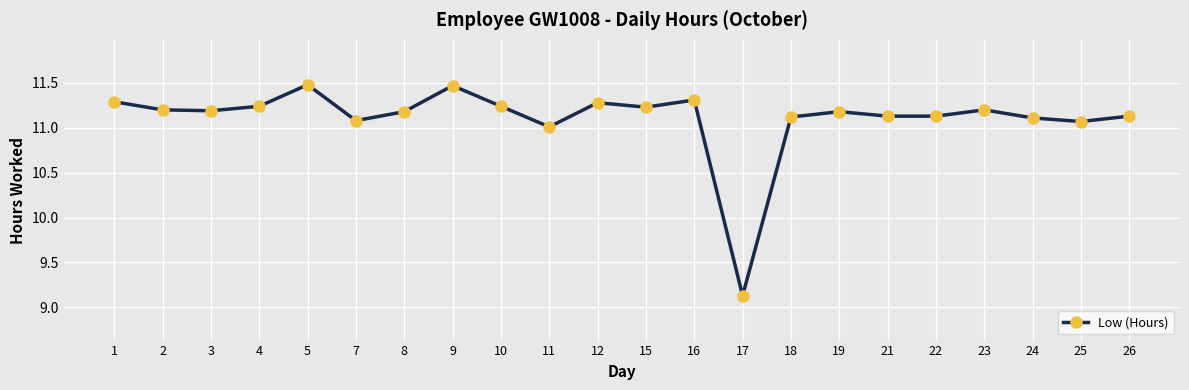

What is the maximum value shown in the chart?

11.5